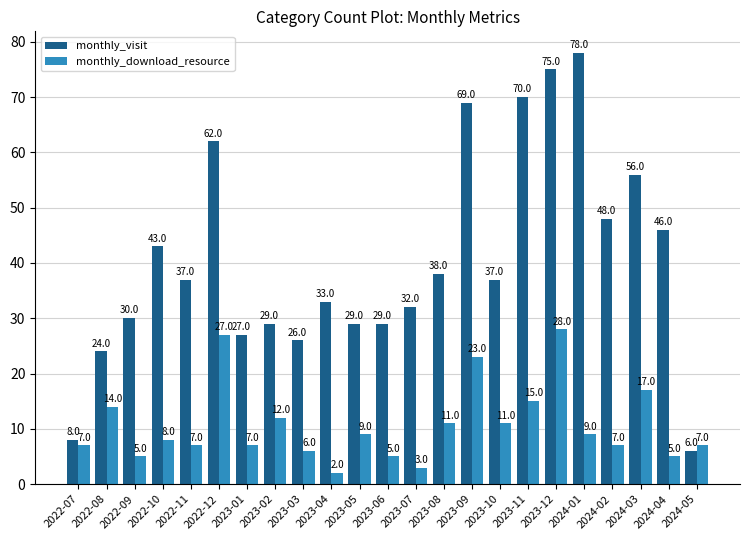

Reading left to right, list all the values displayed in this chart.

monthly_visit: 2022-07=8	2022-08=24	2022-09=30	2022-10=43	2022-11=37	2022-12=62	2023-01=27	2023-02=29	2023-03=26	2023-04=33	2023-05=29	2023-06=29	2023-07=32	2023-08=38	2023-09=69	2023-10=37	2023-11=70	2023-12=75	2024-01=78	2024-02=48	2024-03=56	2024-04=46	2024-05=6
monthly_download_resource: 2022-07=7	2022-08=14	2022-09=5	2022-10=8	2022-11=7	2022-12=27	2023-01=7	2023-02=12	2023-03=6	2023-04=2	2023-05=9	2023-06=5	2023-07=3	2023-08=11	2023-09=23	2023-10=11	2023-11=15	2023-12=28	2024-01=9	2024-02=7	2024-03=17	2024-04=5	2024-05=7